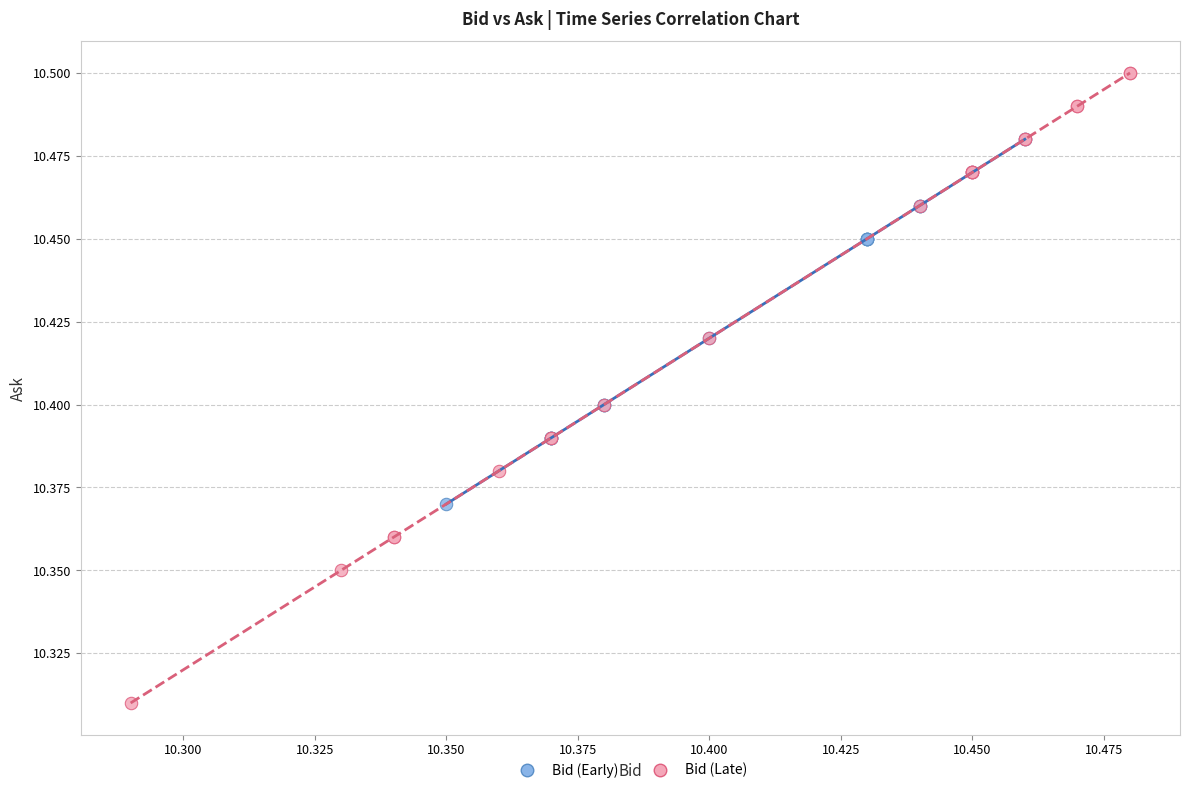

Which series contains the highest Y value?

Bid (Late)